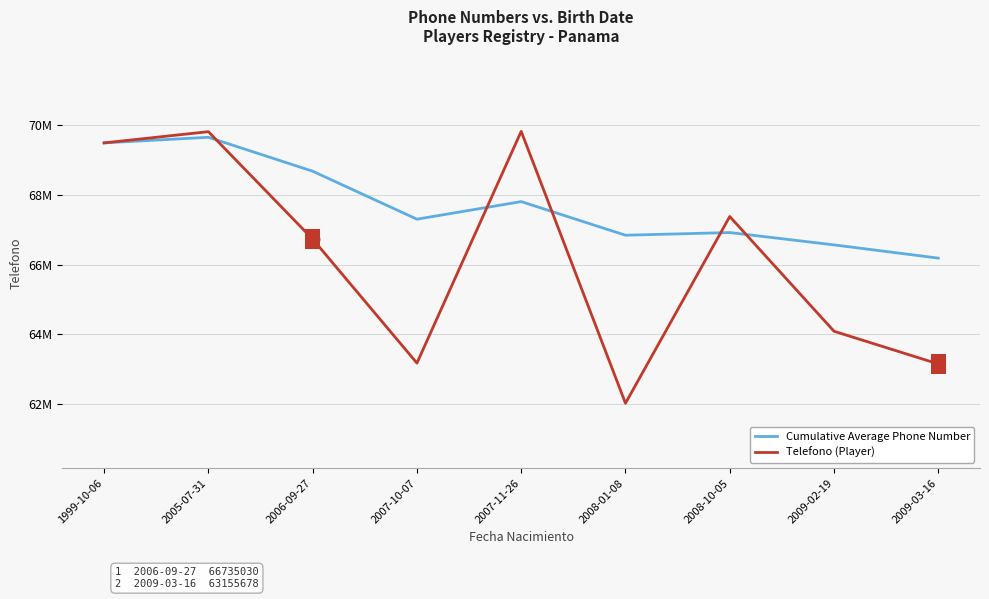

Reading left to right, transcribe all the data shown in this chart.

Cumulative Average Phone Number: 69491474.0	69652225.0	68679826.7	67304794.5	67808294.6	66845121.2	66921641.7	66568028.6	66188878.6
Telefono (Player): 69491474.0	69812976.0	66735030.0	63179698.0	69822295.0	62029254.0	67380765.0	64092737.0	63155678.0